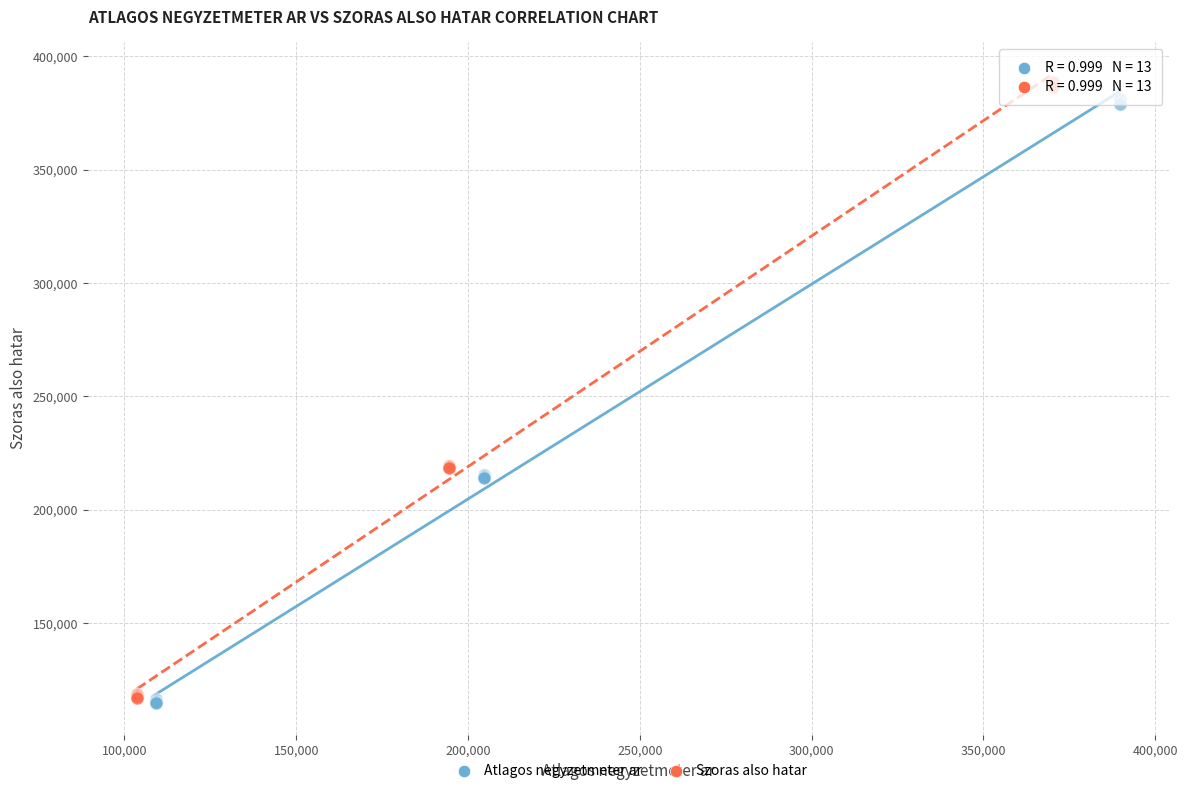

Which series has the largest Y range (max minus min)?

Szoras also hatar